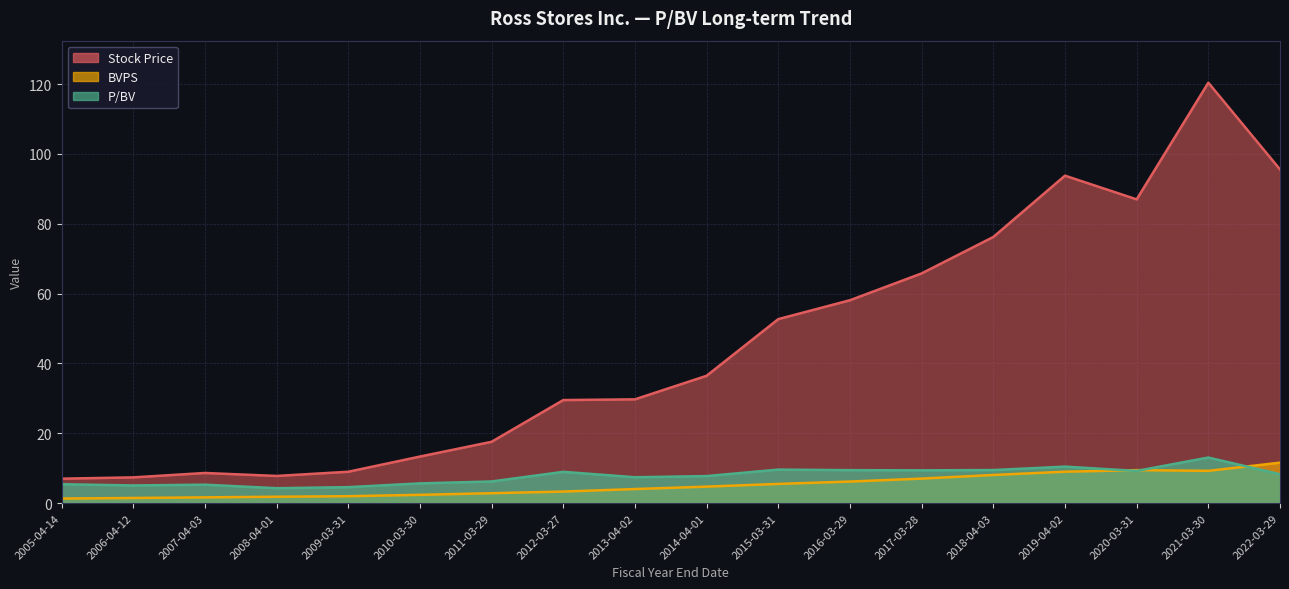

What is the difference between the BVPS values at 2016-03-29 and 2005-04-14?

4.9